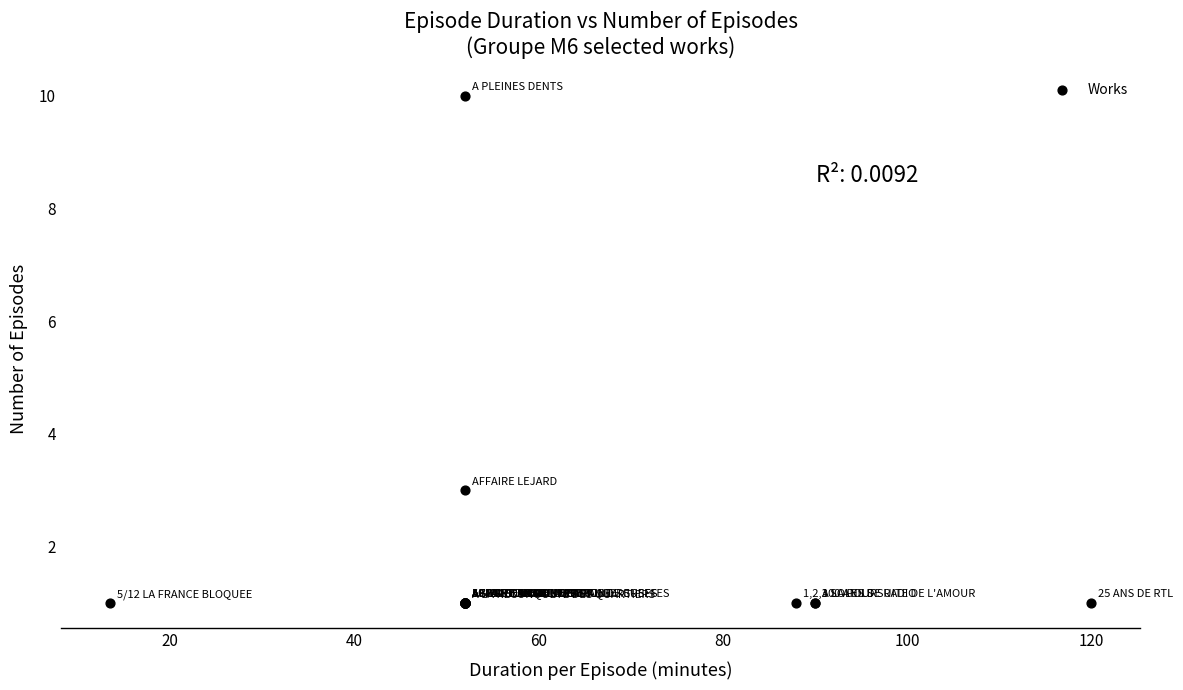

What Y value in the scatter plot is closest to 5?

3